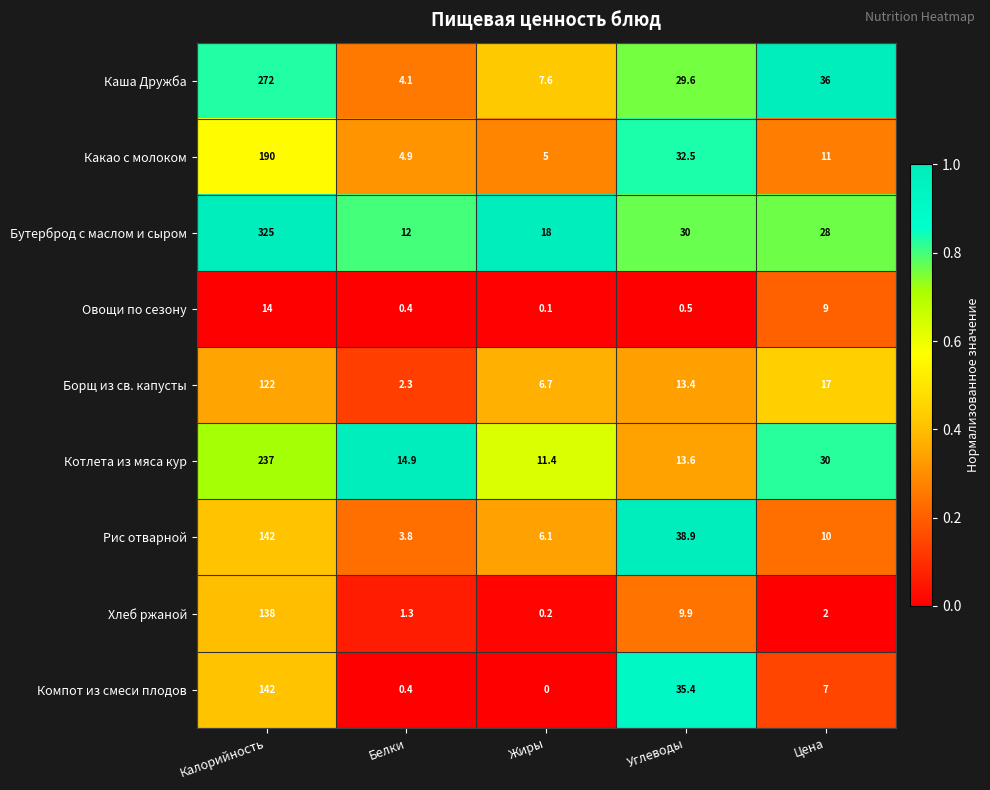

Which series changed the most between Калорийность and Белки?

Бутерброд с маслом и сыром